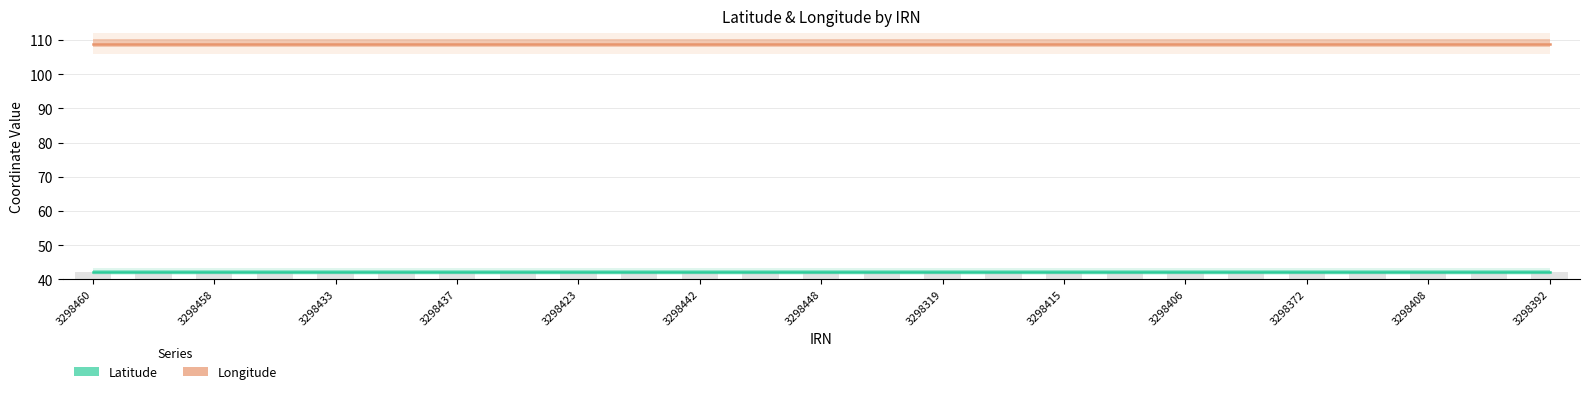

Is the value of Longitude at 3298458 greater than the value of Latitude at 3298319?

Yes